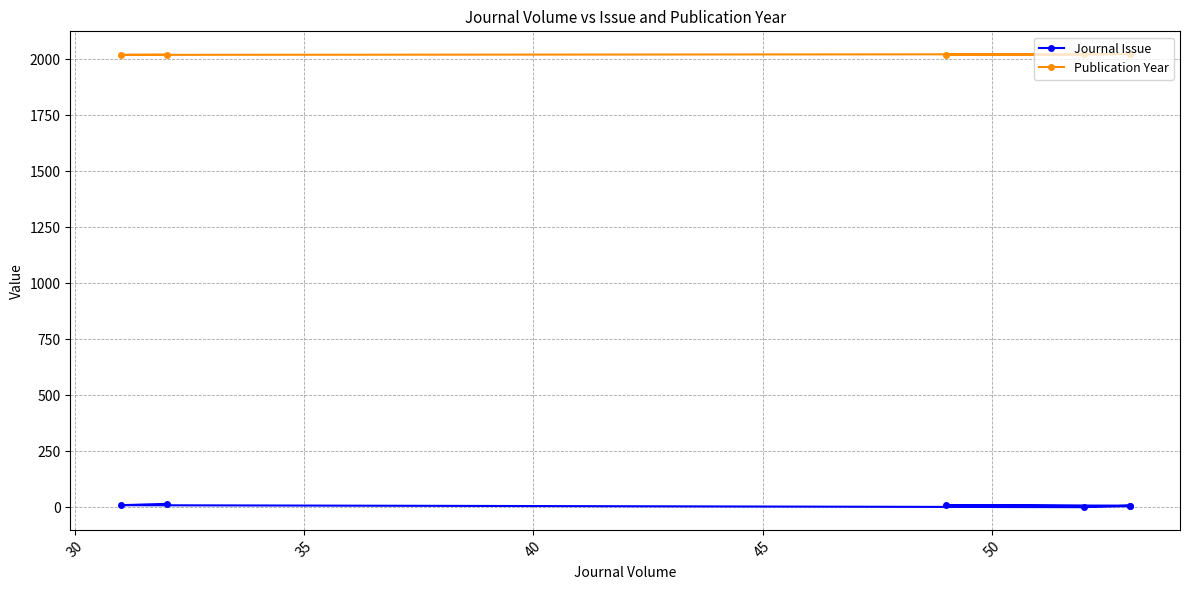

List the series in order of their overall mean, lowest first.

Journal Issue, Publication Year